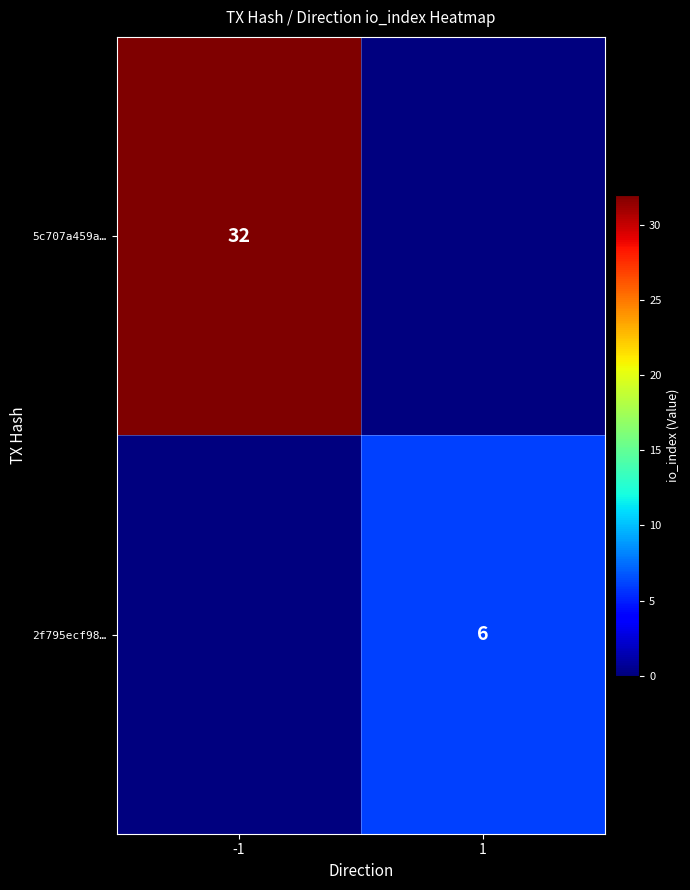

Is the value of 5c707a459a… at -1 greater than the value of 2f795ecf98… at 1?

Yes